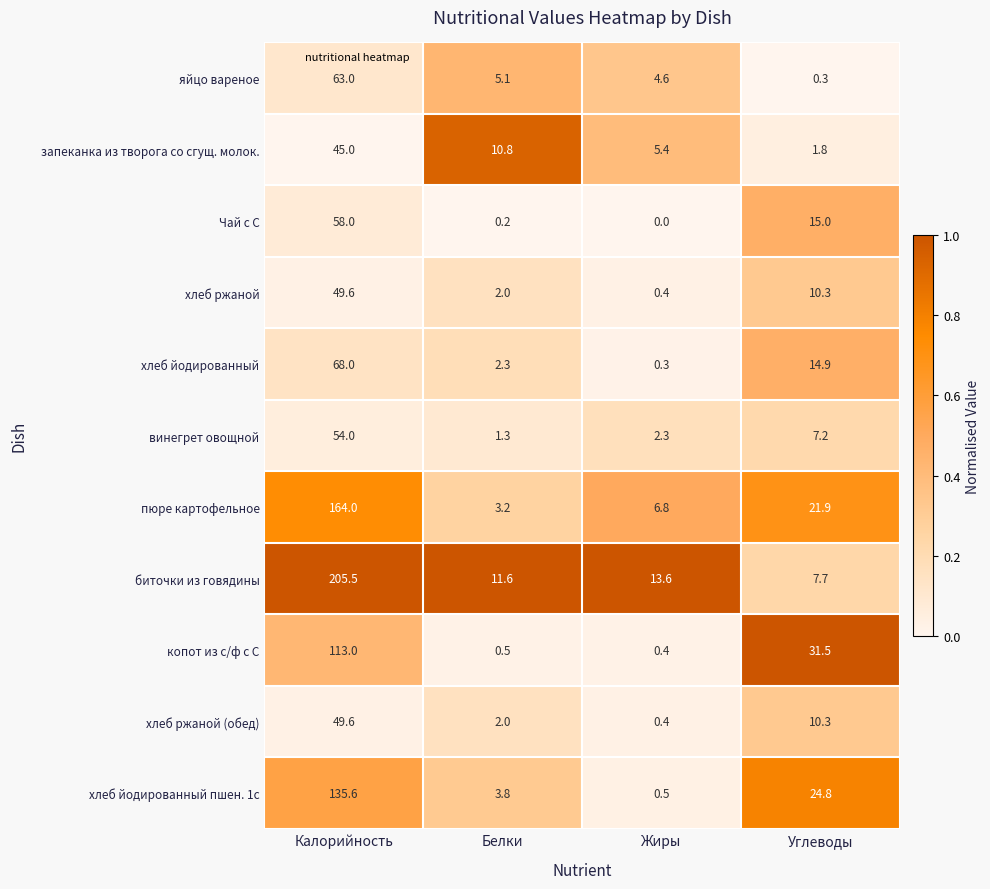

Which series has the largest range (max minus min)?

биточки из говядины